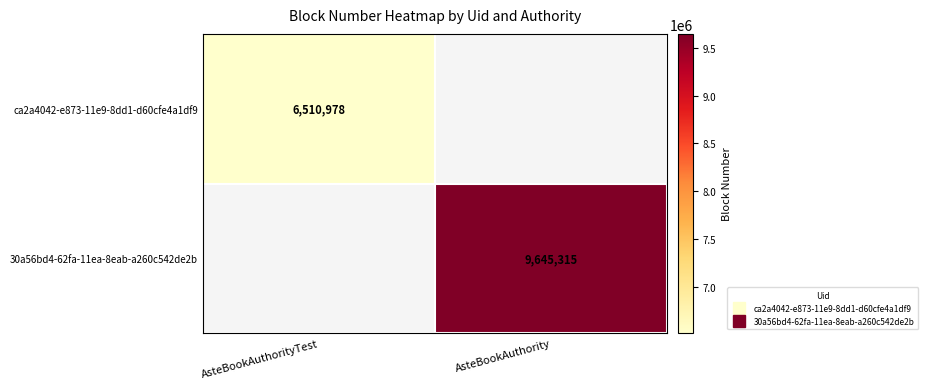

Between AsteBookAuthority and AsteBookAuthorityTest, which is larger?

AsteBookAuthorityTest